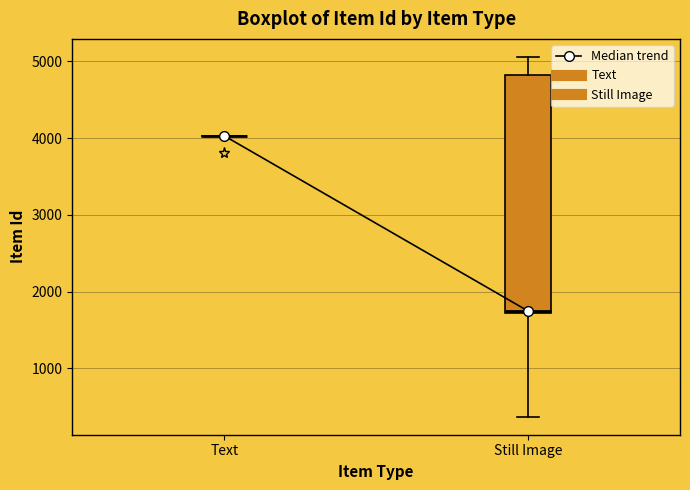

Comparing the boxes themselves (not the whiskers), which one is the tallest?

Still Image